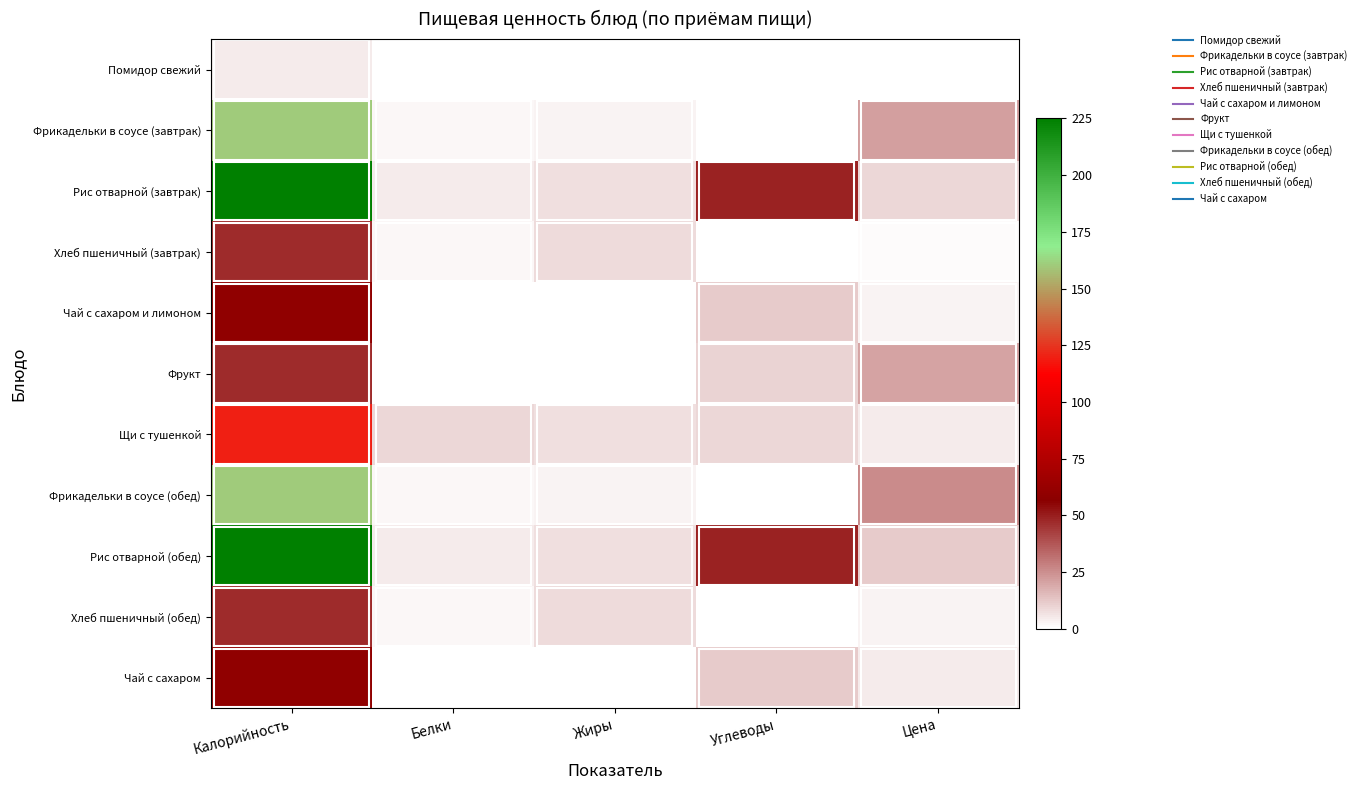

Reading left to right, extract all data points from this chart.

Помидор свежий: Калорийность=5.0	Белки=0.0	Жиры=0.3	Углеводы=0.1	Цена=0.0
Фрикадельки в соусе (завтрак): Калорийность=160.0	Белки=2.6	Жиры=2.7	Углеводы=0.0	Цена=21.5
Рис отварной (завтрак): Калорийность=225.0	Белки=4.9	Жиры=7.2	Углеводы=48.8	Цена=9.2
Хлеб пшеничный (завтрак): Калорийность=47.0	Белки=2.0	Жиры=8.6	Углеводы=0.4	Цена=1.4
Чай с сахаром и лимоном: Калорийность=59.0	Белки=0.1	Жиры=0.0	Углеводы=12.2	Цена=3.2
Фрукт: Калорийность=47.0	Белки=0.4	Жиры=0.4	Углеводы=9.8	Цена=21.0
Щи с тушенкой: Калорийность=120.0	Белки=9.0	Жиры=7.2	Углеводы=9.7	Цена=5.0
Фрикадельки в соусе (обед): Калорийность=160.0	Белки=2.6	Жиры=2.7	Углеводы=0.0	Цена=26.4
Рис отварной (обед): Калорийность=225.0	Белки=4.9	Жиры=7.2	Углеводы=48.8	Цена=12.3
Хлеб пшеничный (обед): Калорийность=47.0	Белки=2.0	Жиры=8.6	Углеводы=0.4	Цена=2.9
Чай с сахаром: Калорийность=59.0	Белки=0.1	Жиры=0.0	Углеводы=12.2	Цена=4.9